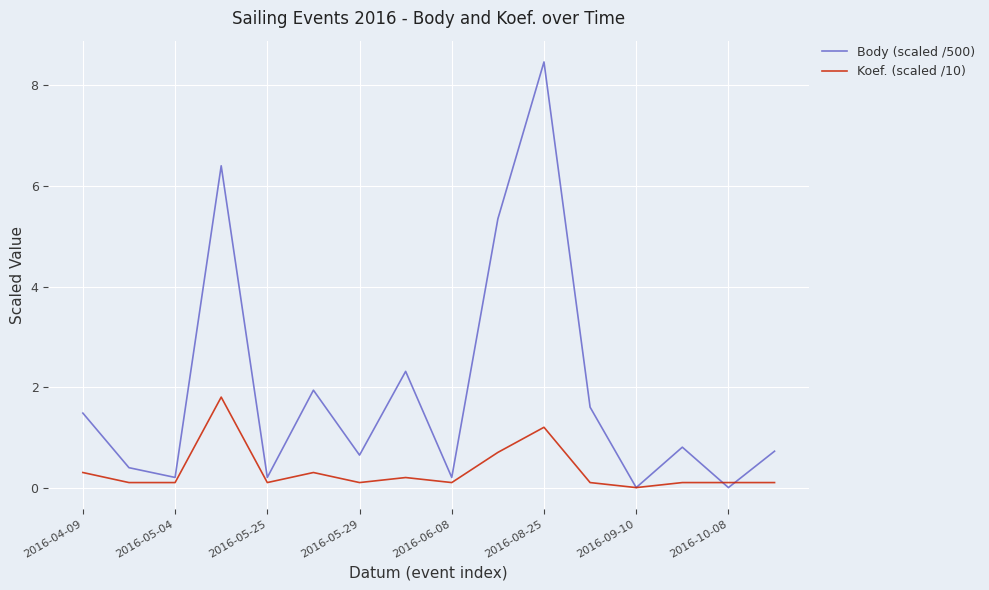

List the series in order of their overall mean, lowest first.

Koef. (scaled /10), Body (scaled /500)